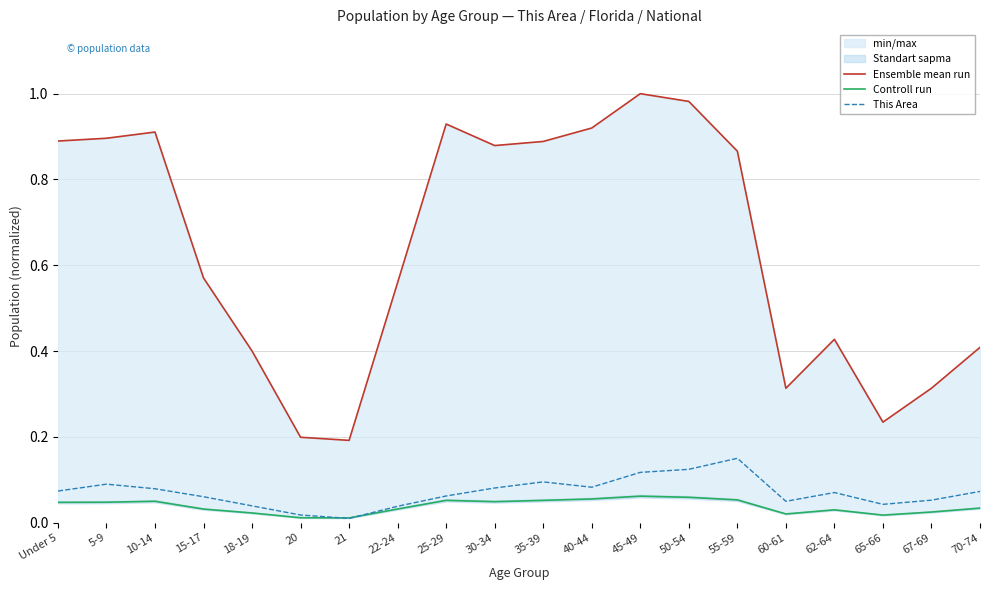

Reading left to right, transcribe all the data shown in this chart.

Ensemble mean run: 0.9	0.9	0.9	0.6	0.4	0.2	0.2	0.6	0.9	0.9	0.9	0.9	1.0	1.0	0.9	0.3	0.4	0.2	0.3	0.4
Controll run: 0.0	0.0	0.0	0.0	0.0	0.0	0.0	0.0	0.1	0.0	0.1	0.1	0.1	0.1	0.1	0.0	0.0	0.0	0.0	0.0
This Area: 0.1	0.1	0.1	0.1	0.0	0.0	0.0	0.0	0.1	0.1	0.1	0.1	0.1	0.1	0.1	0.0	0.1	0.0	0.1	0.1